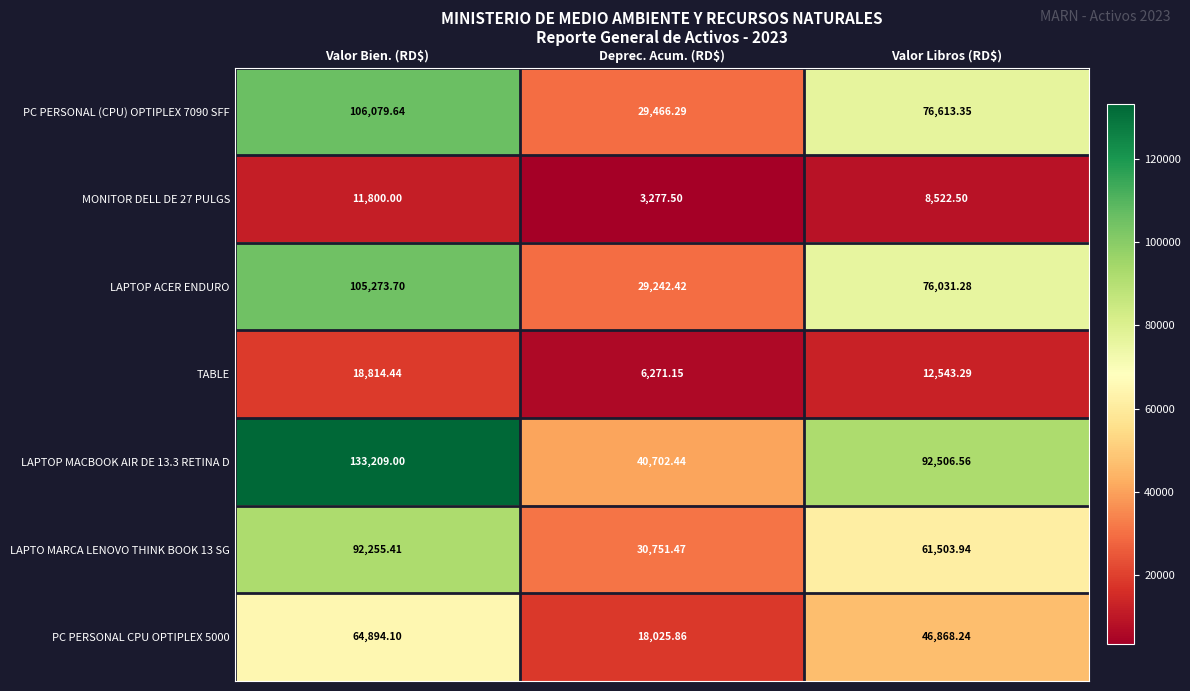

At which category is the sum across all series the highest?

Valor Bien. (RD$)